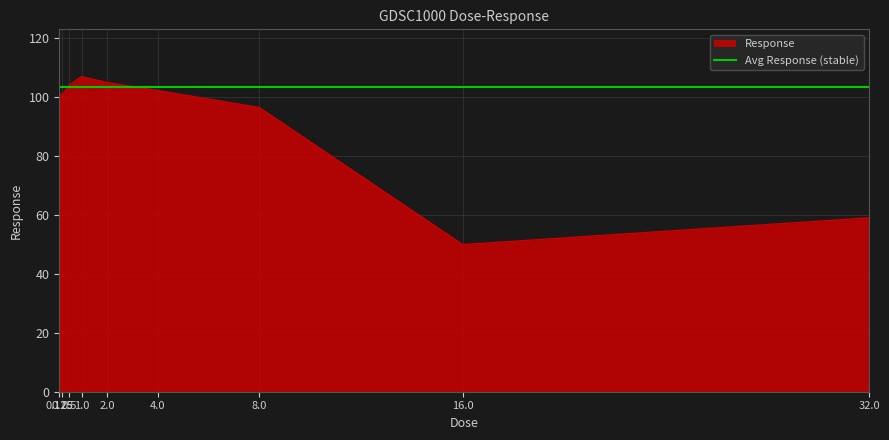

List the labels in order of value, smallest first.

16.0, 32.0, 8.0, 0.25, 0.125, 4.0, 0.5, 2.0, 1.0